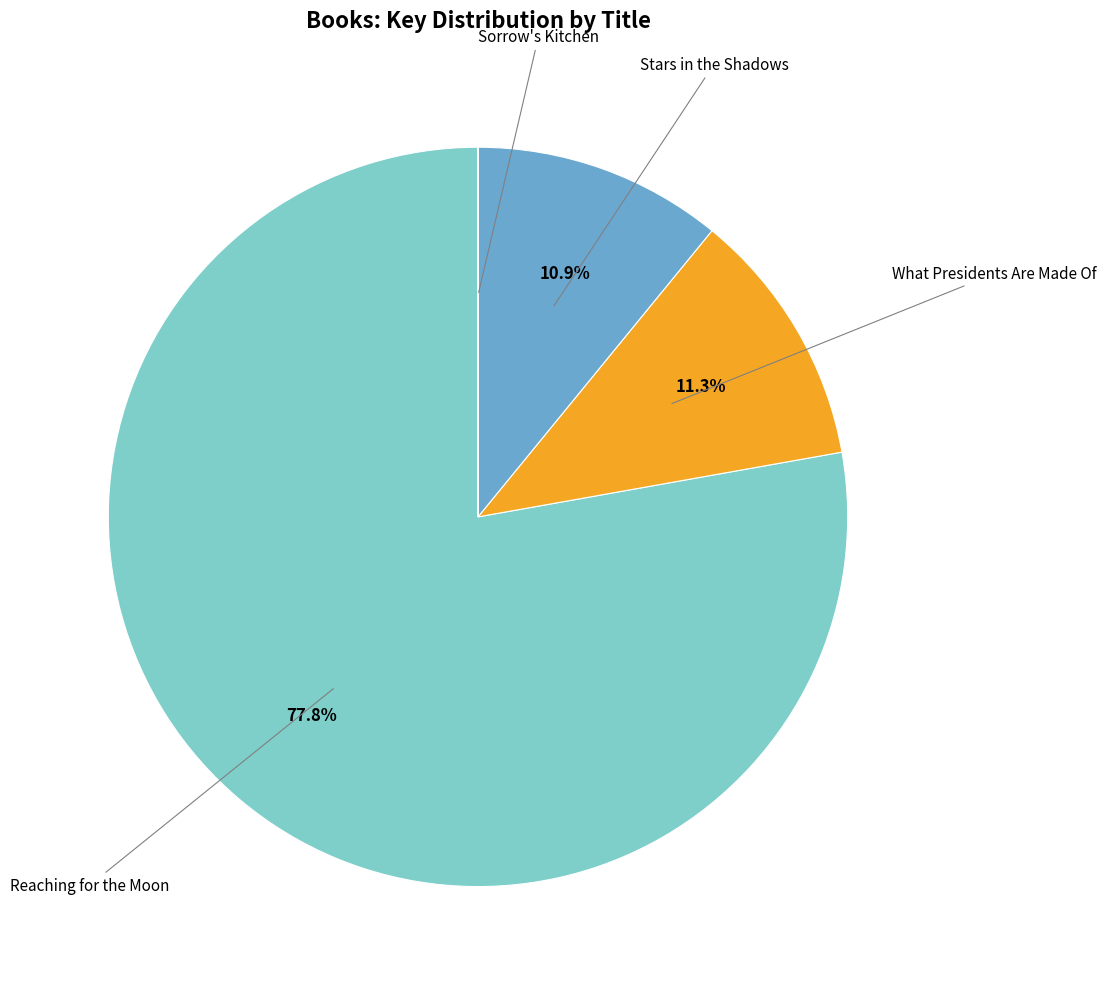

What is the largest slice in the pie chart?

Reaching for the Moon